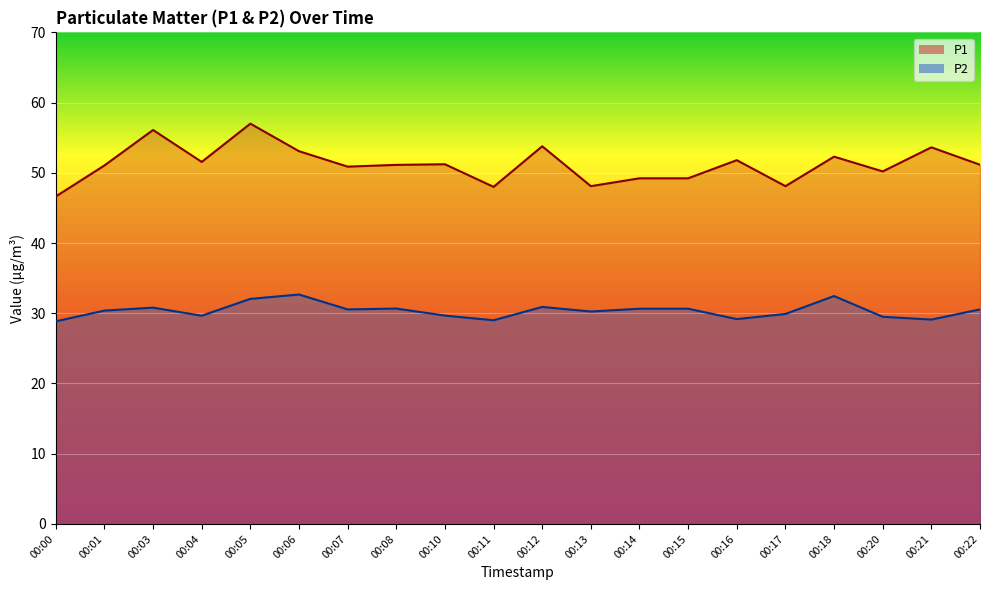

What is the minimum value shown in the chart?

28.9